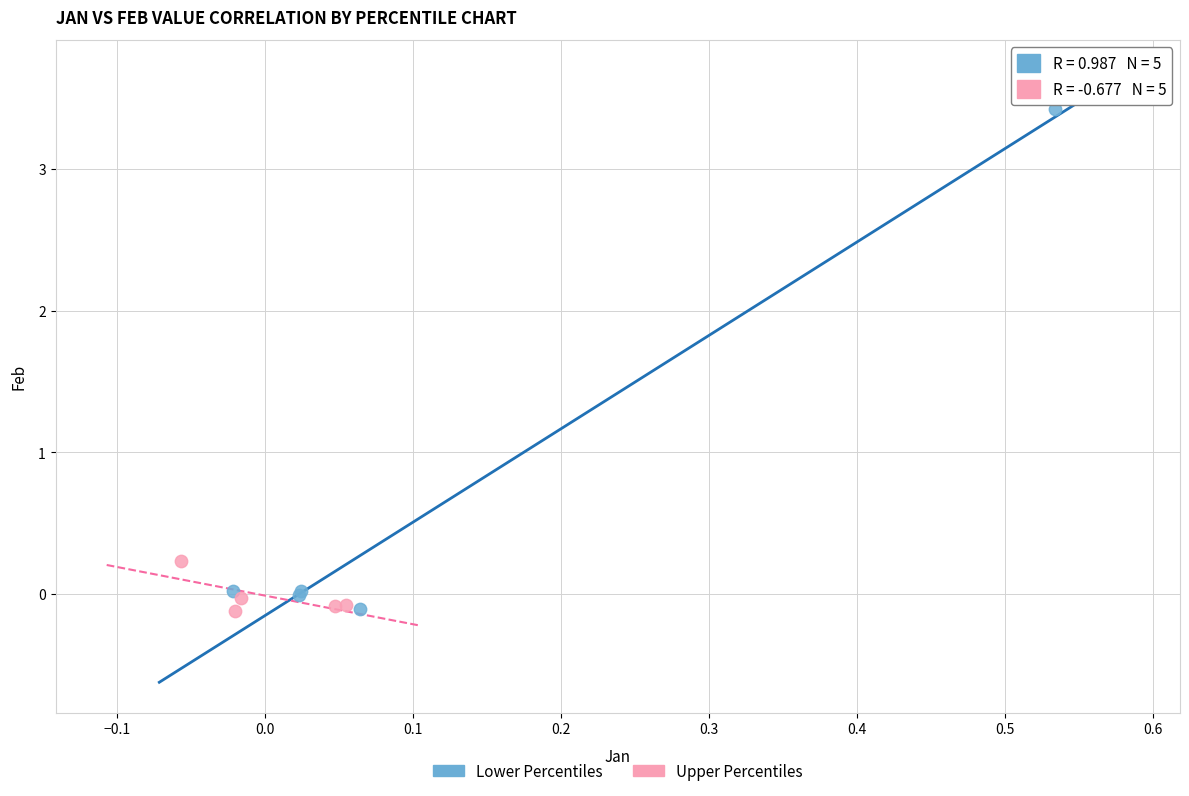

Which series reaches the maximum Y coordinate?

Lower Percentiles